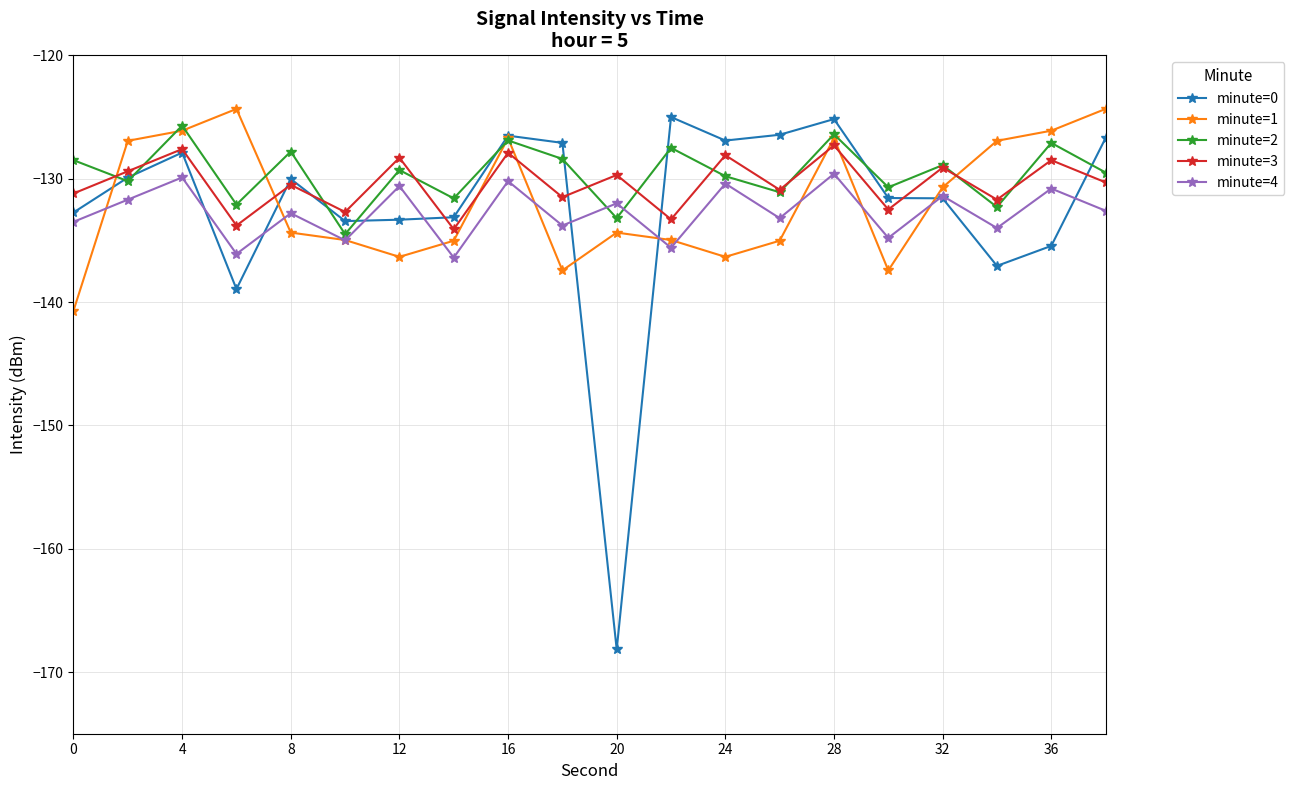

Count the number of data series in this chart.

5